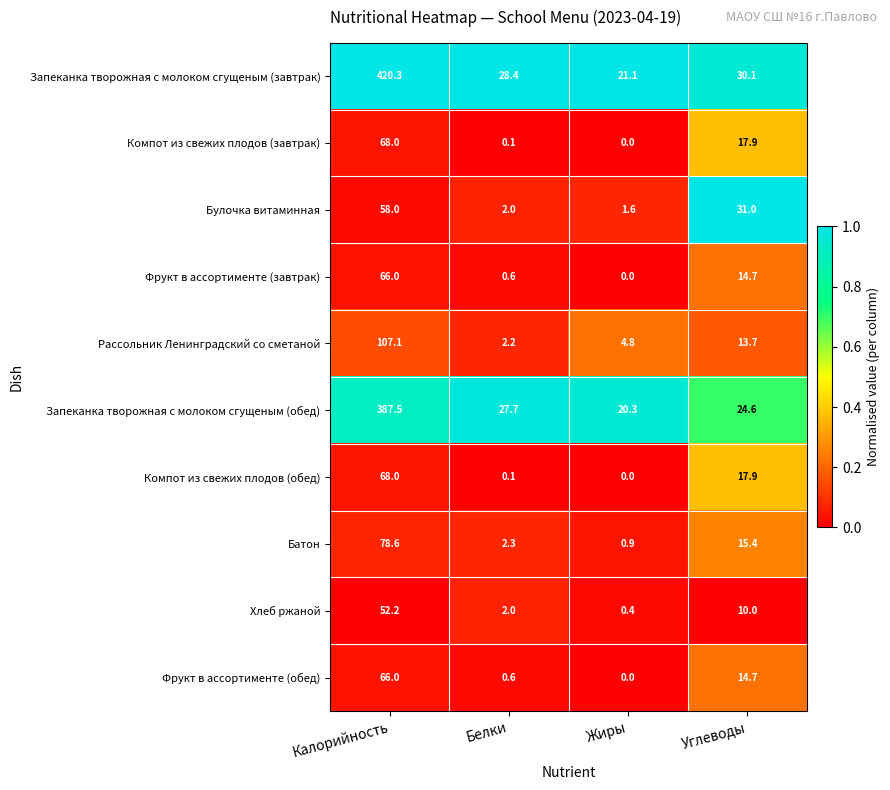

Rank the categories by Рассольник Ленинградский со сметаной value from highest to lowest.

Калорийность, Углеводы, Жиры, Белки